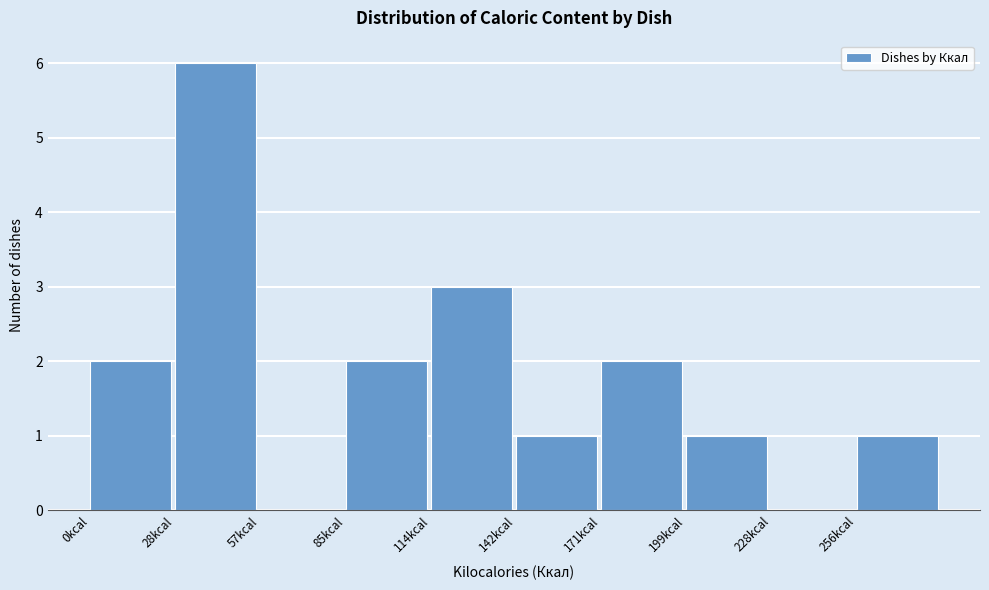

Reading left to right, transcribe this chart: for each bar, give the range it covers on the x-axis and its height. Neither the bar edges nor the heights are printed on the chart, so give them approximately, as read against the axes.

0.0 to 28.5: 2
28.5 to 57.0: 6
57.0 to 85.5: 0
85.5 to 114.0: 2
114.0 to 142.5: 3
142.5 to 171.0: 1
171.0 to 199.5: 2
199.5 to 228.0: 1
228.0 to 256.5: 0
256.5 to 285.0: 1